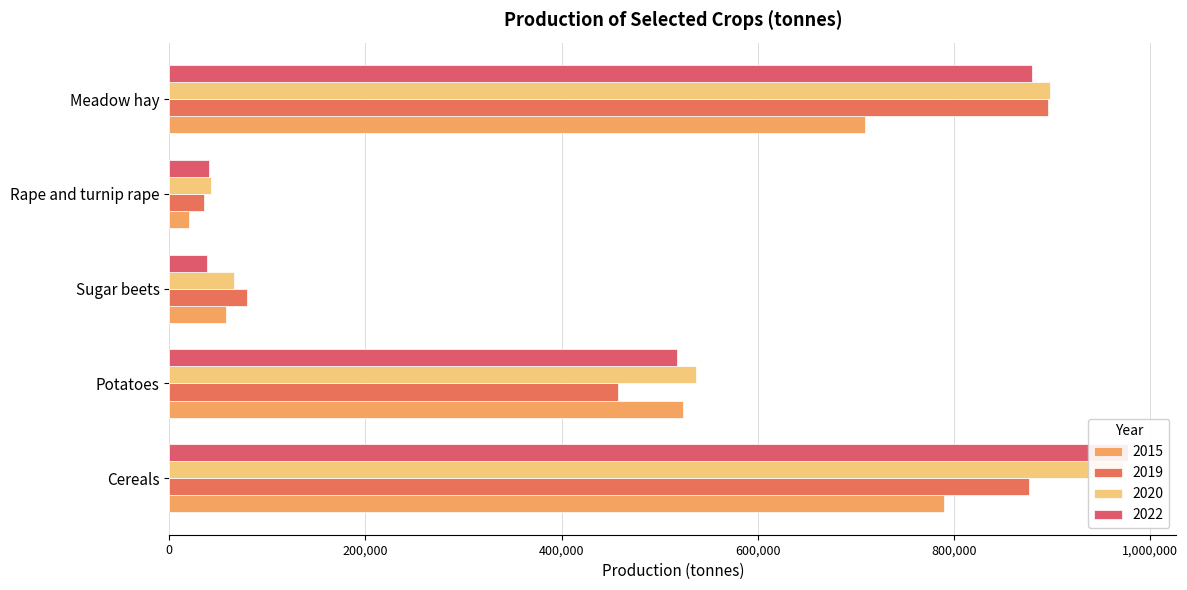

Count the number of categories in the chart.

5